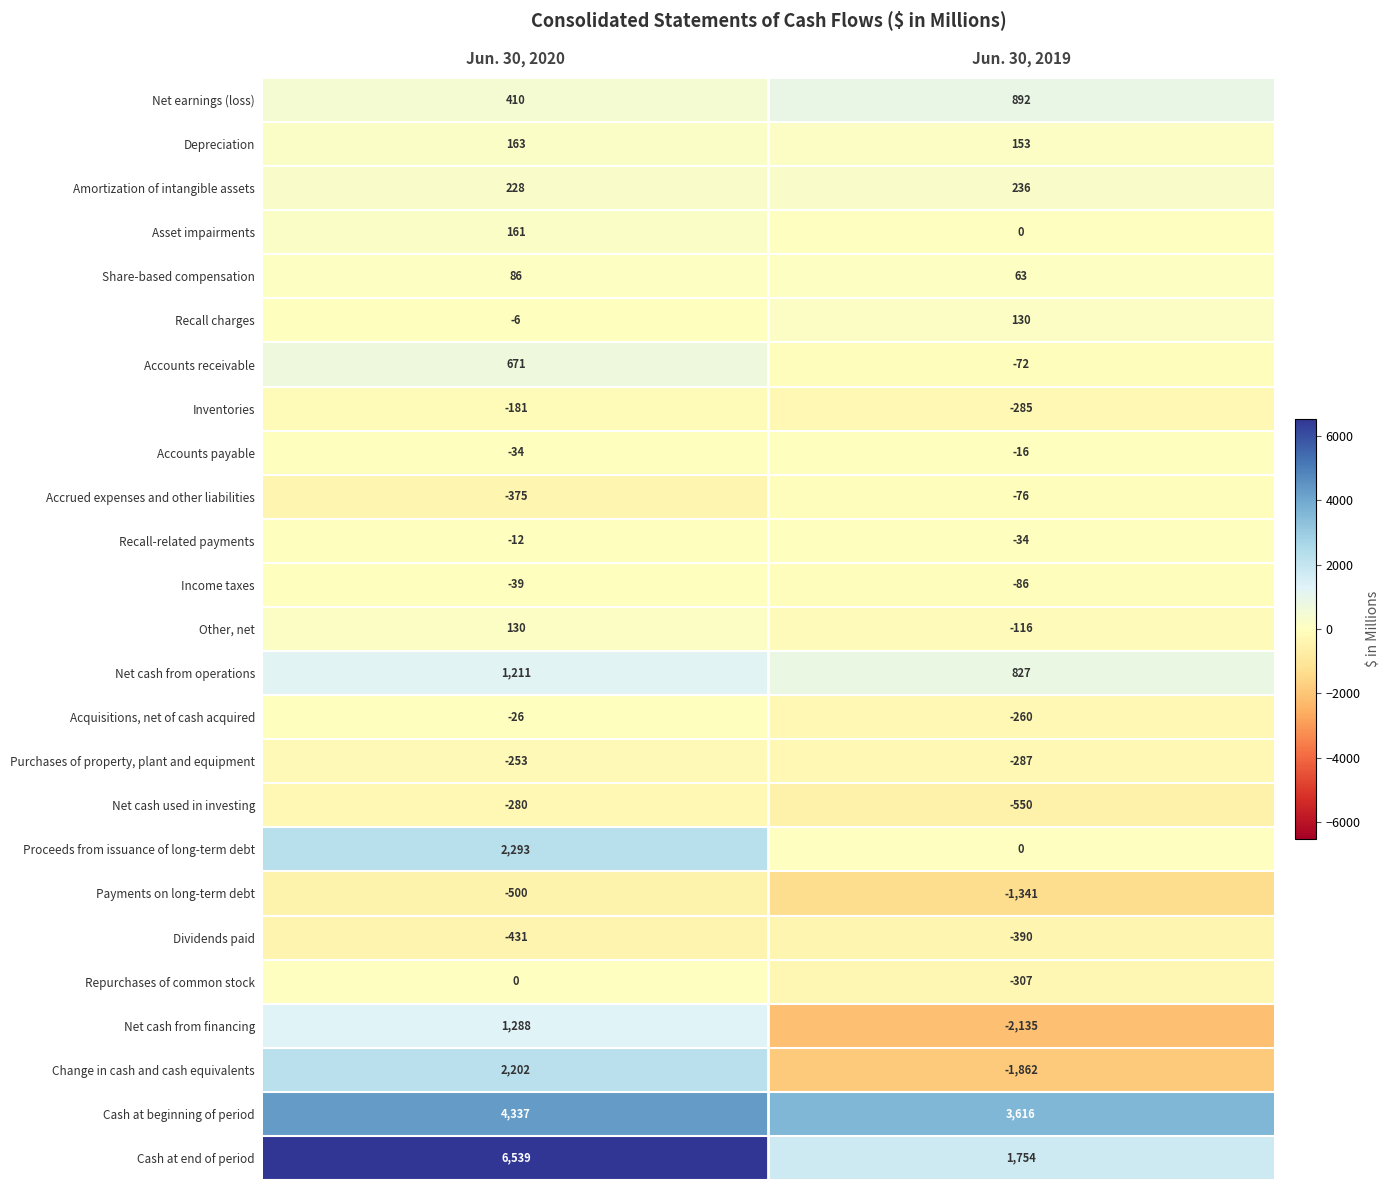

At which label is Net cash from financing closest to -423?

Jun. 30, 2020